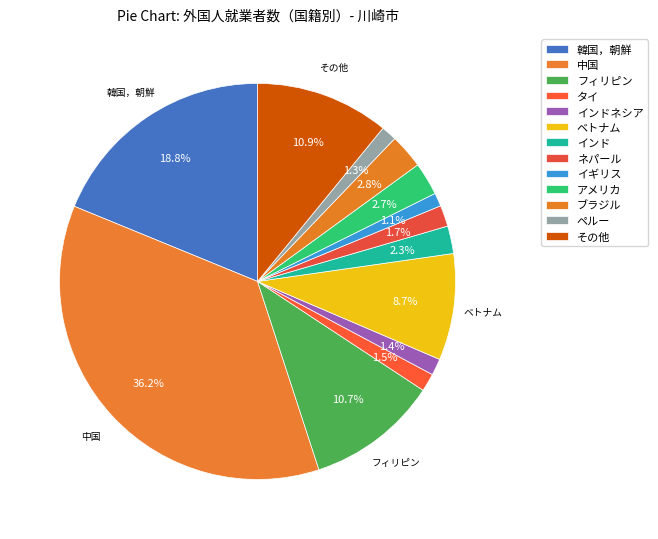

How many slices are in this pie chart?

13